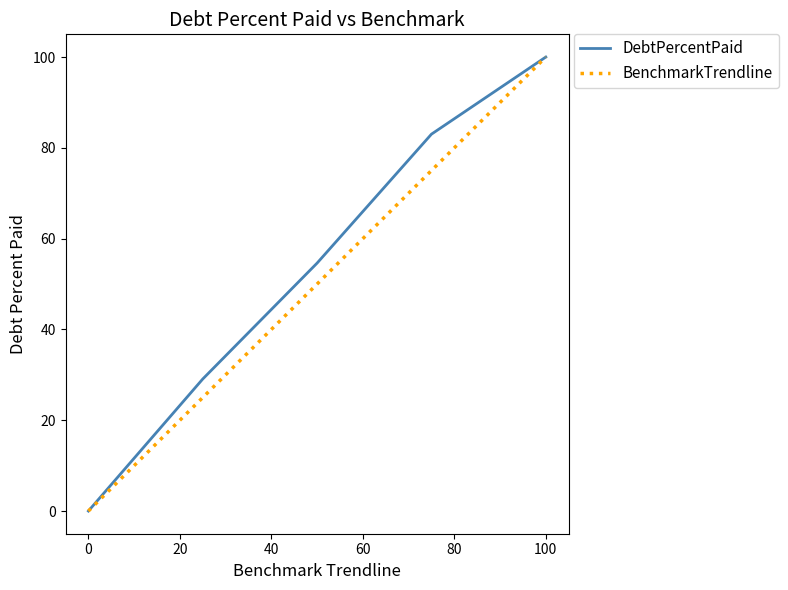

At how many categories does at least one series exceed 23?

4